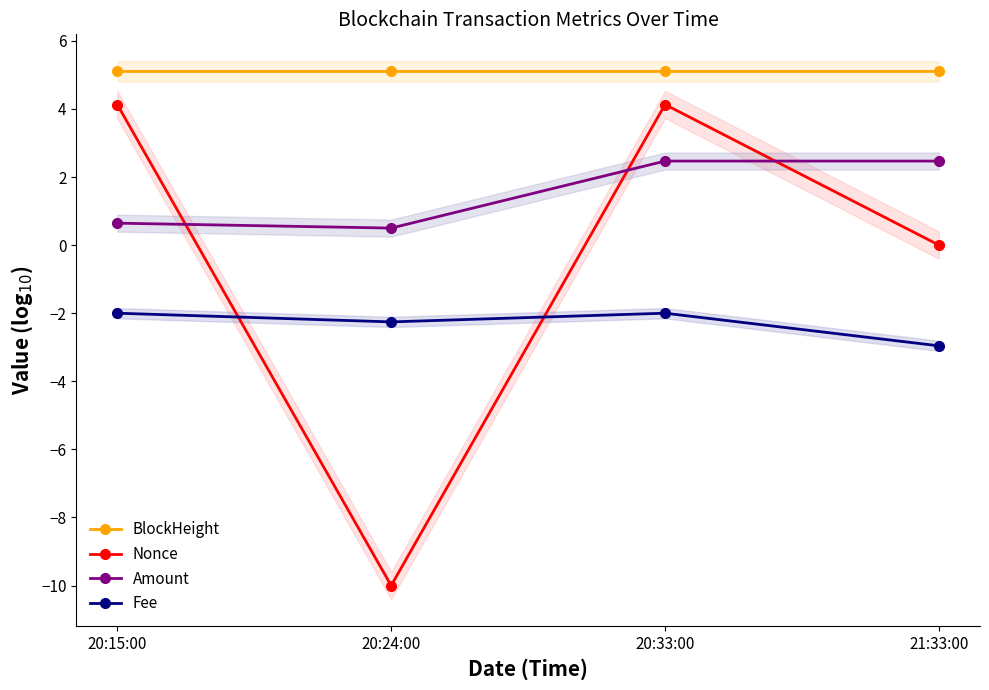

The Fee series shows -2.3 at 20:24:00. True or false?

True